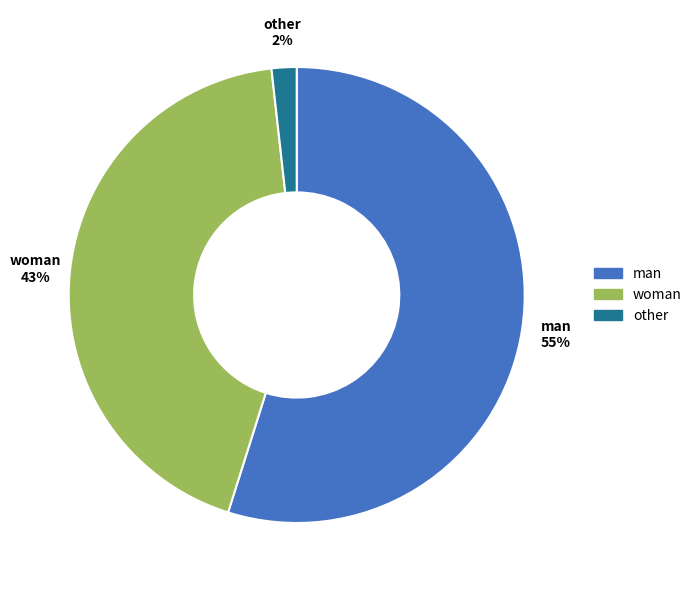

True or false: man accounts for 63% of the total.

False